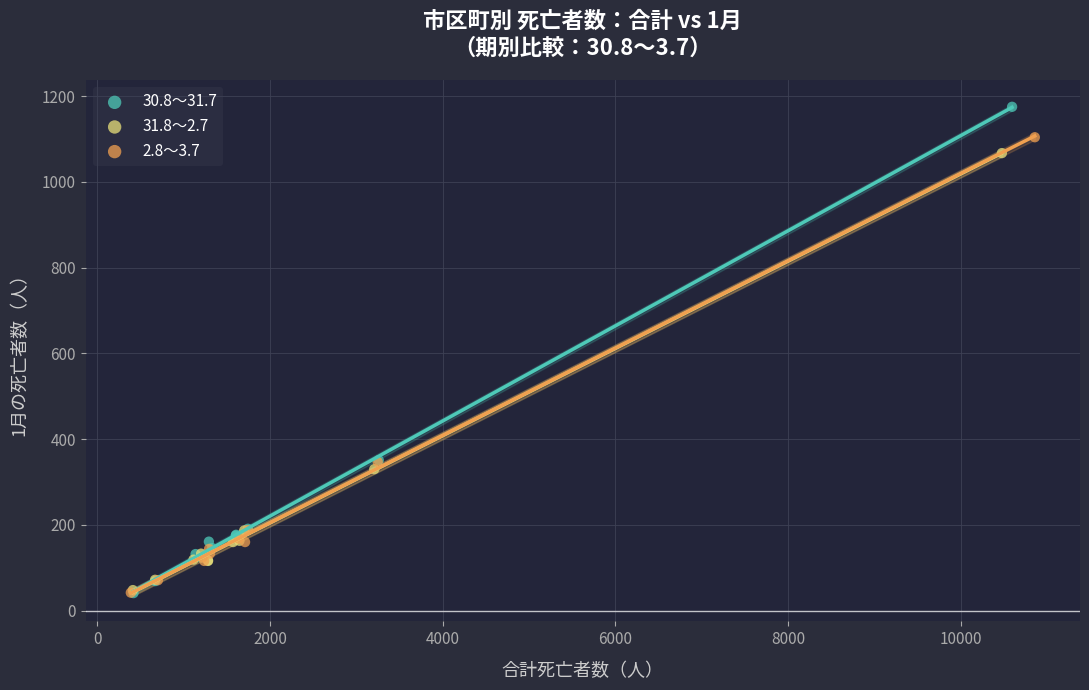

Which series reaches the maximum Y coordinate?

30.8～31.7